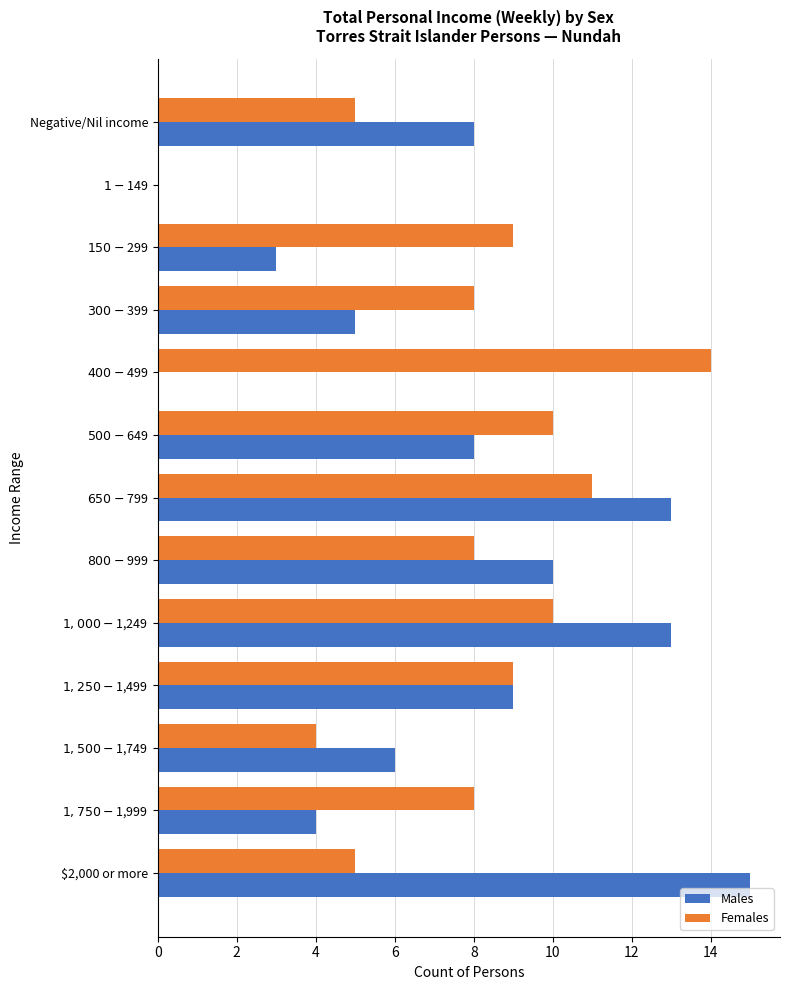

What is the maximum value shown in the chart?

15